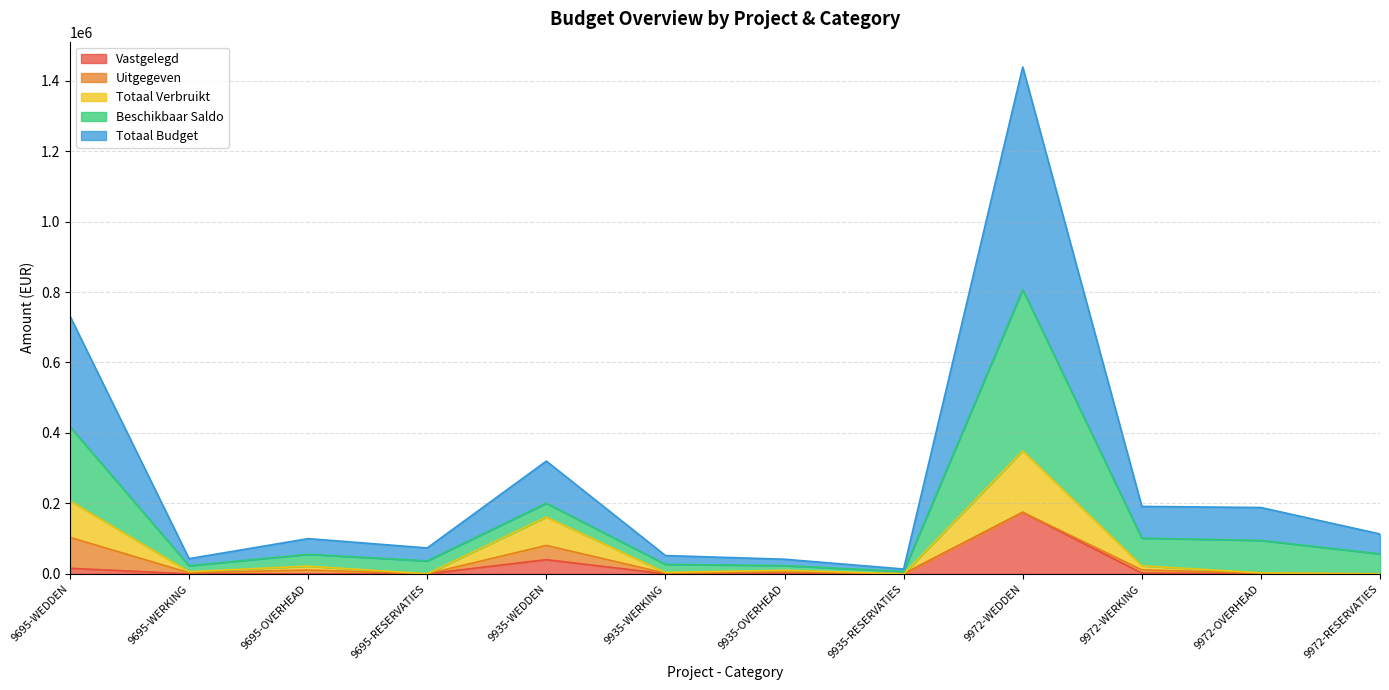

Does the chart have visible grid lines?

Yes